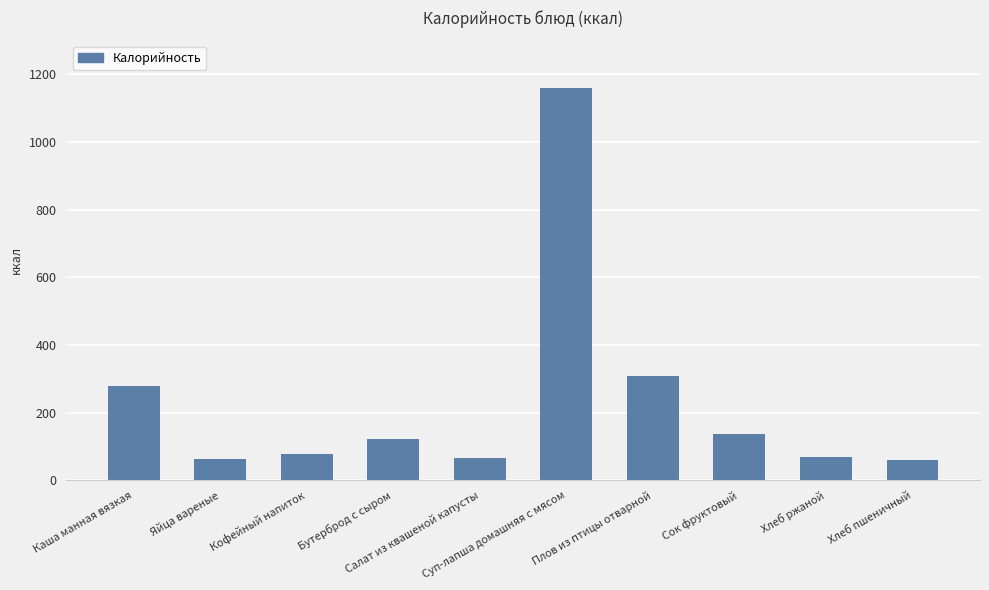

How many bars are there in total?

10